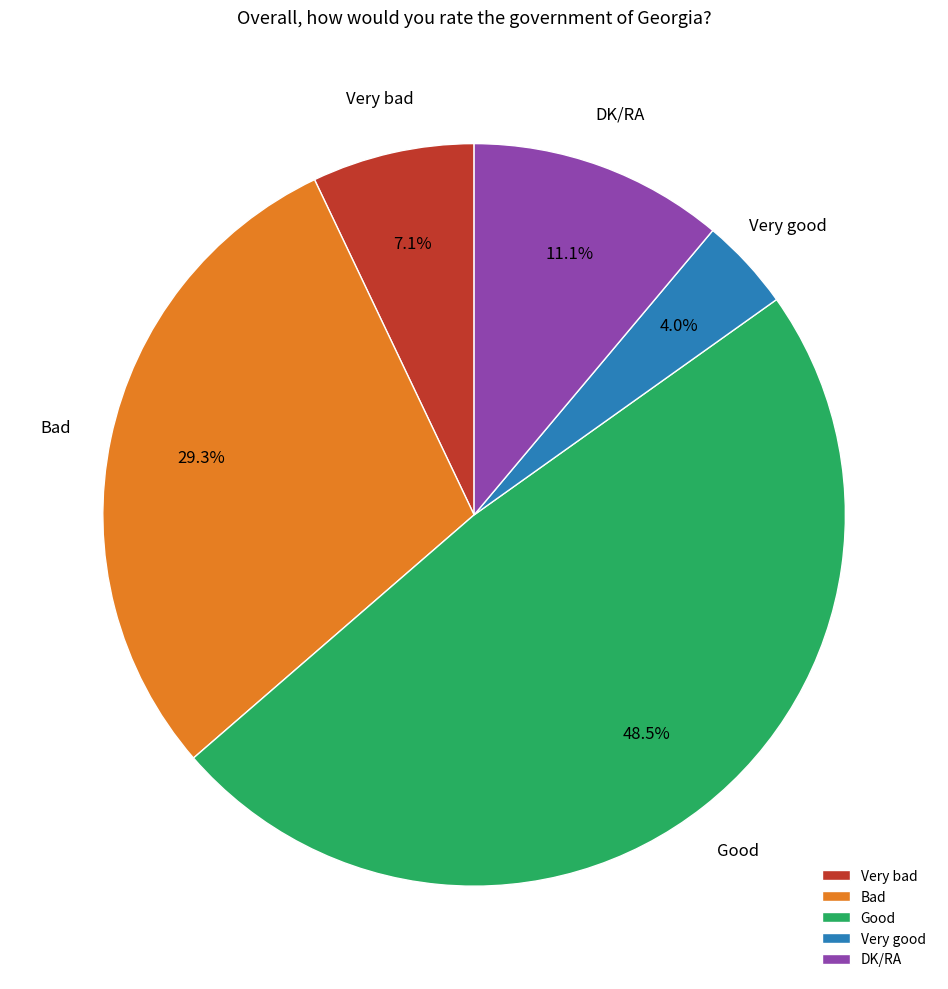

Is it true that Very bad is 7% of the pie?

True